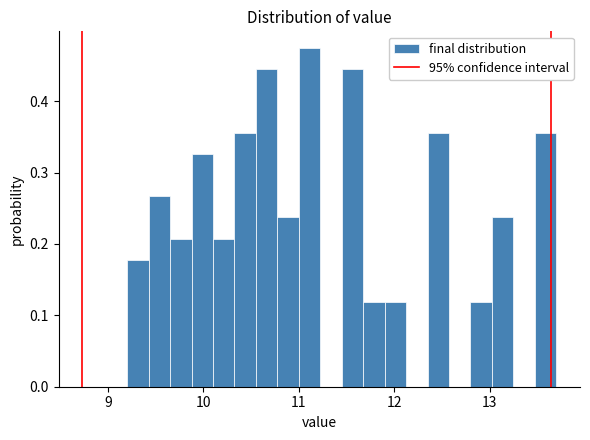

Read against the x-axis, roughly where is the centre of the tallest bar?

11.1